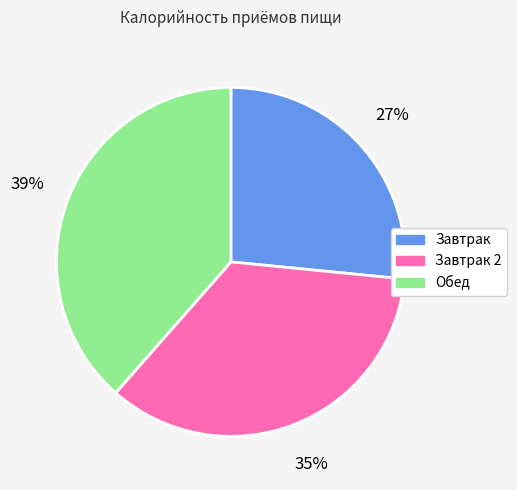

Is there a majority slice in this chart?

No